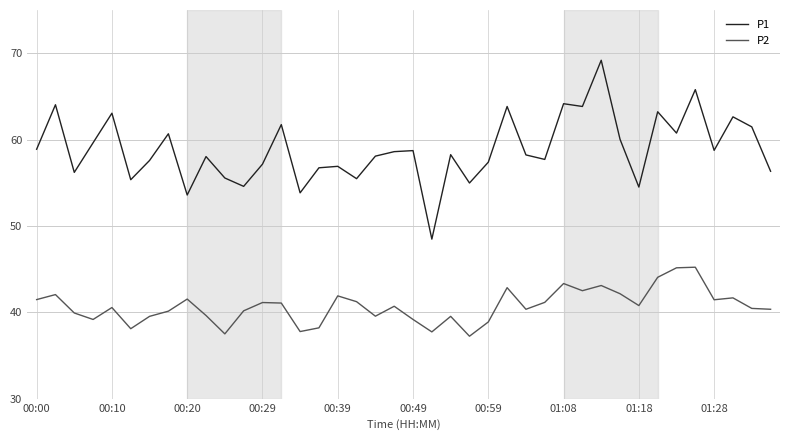

Rank the series by their average value, from lowest to highest.

P2, P1